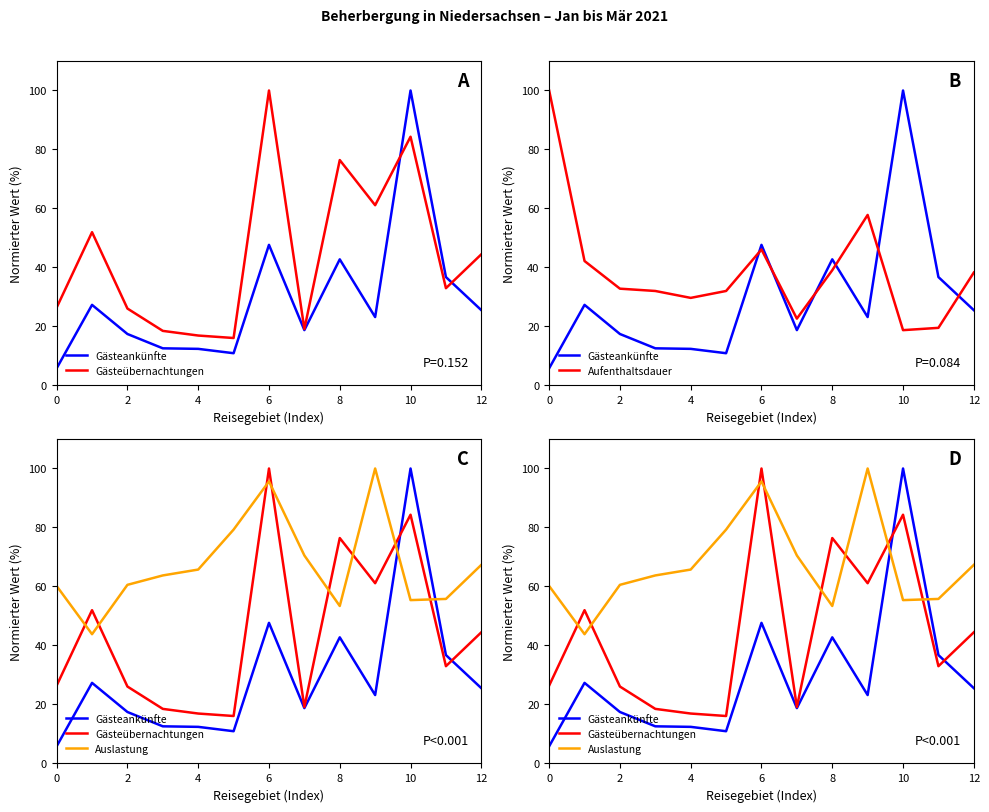

At how many categories does at least one series exceed 6?

13